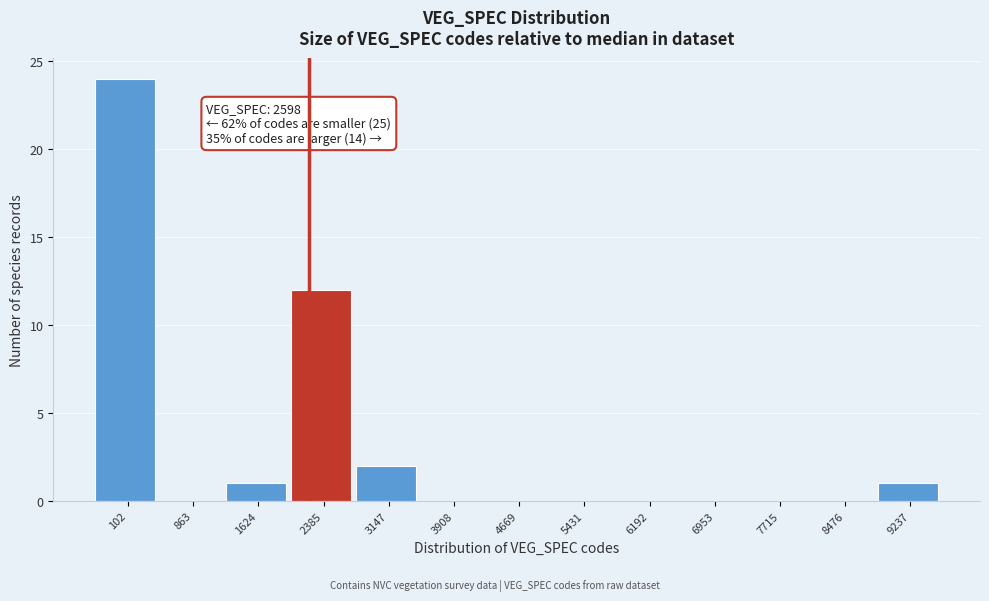

Reading left to right, what are all the values shown in this chart?

102=24	863=0	1624=1	2385=12	3147=2	3908=0	4669=0	5431=0	6192=0	6953=0	7715=0	8476=0	9237=1